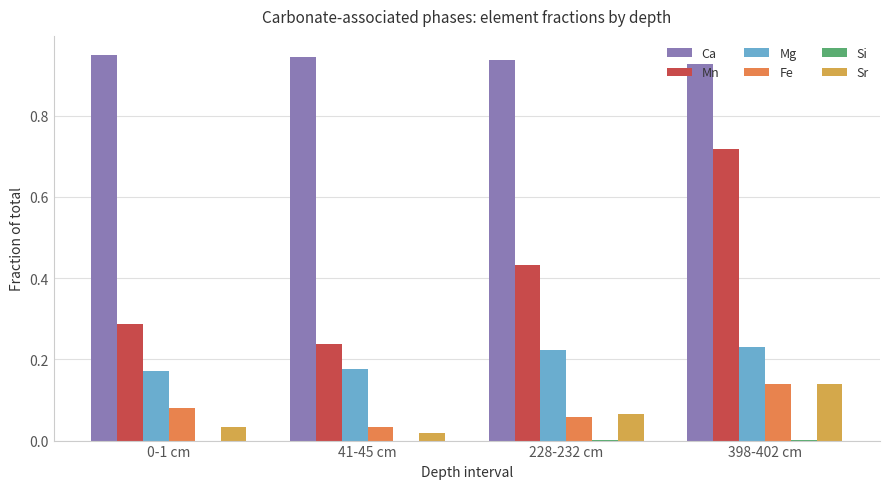

The Mg series shows 0.3 at 0-1 cm. True or false?

False